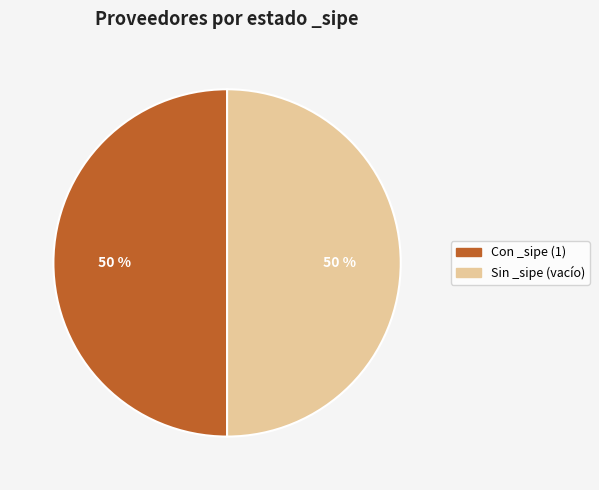

To the nearest percent, what is the average slice percentage?

50%